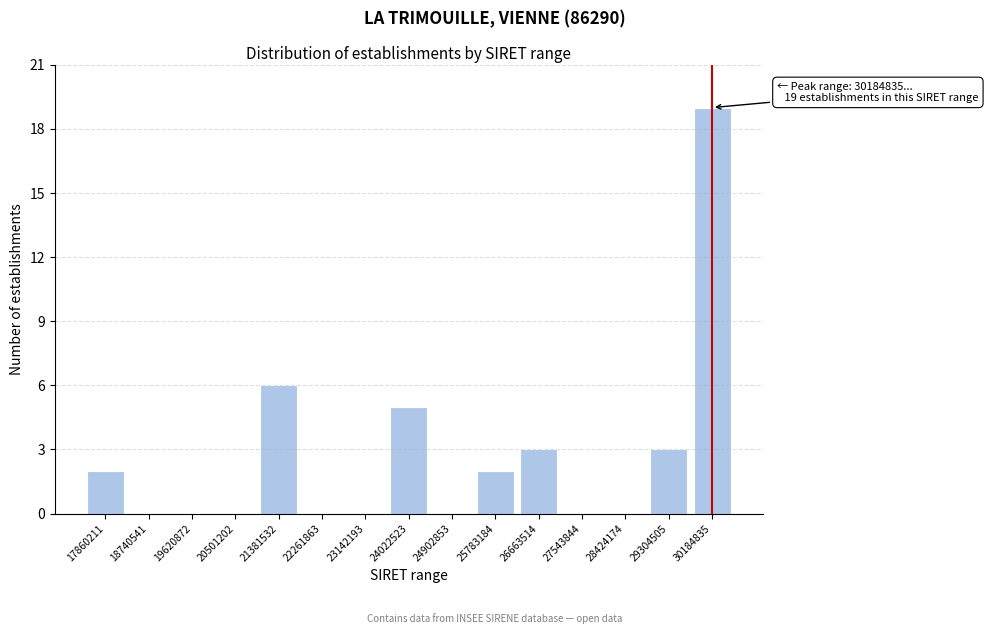

Reading left to right, list all the values displayed in this chart.

17860211=2	18740541=0	19620872=0	20501202=0	21381532=6	22261863=0	23142193=0	24022523=5	24902853=0	25783184=2	26663514=3	27543844=0	28424174=0	29304505=3	30184835=19